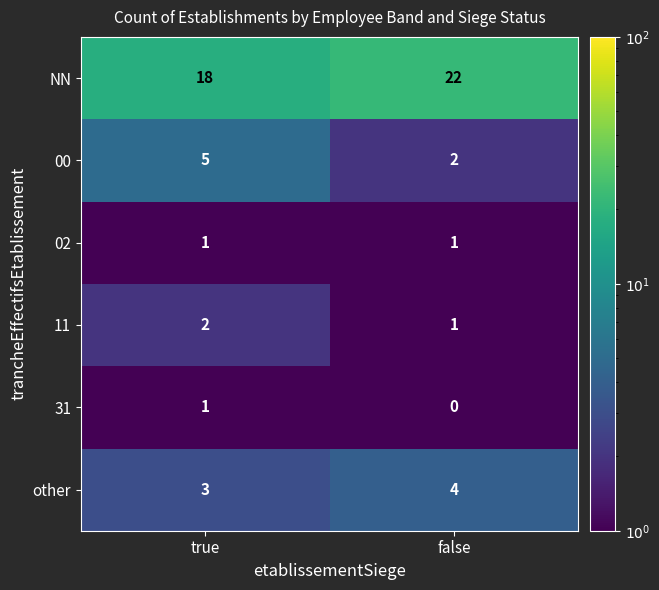

Which series has the largest total across all categories?

NN